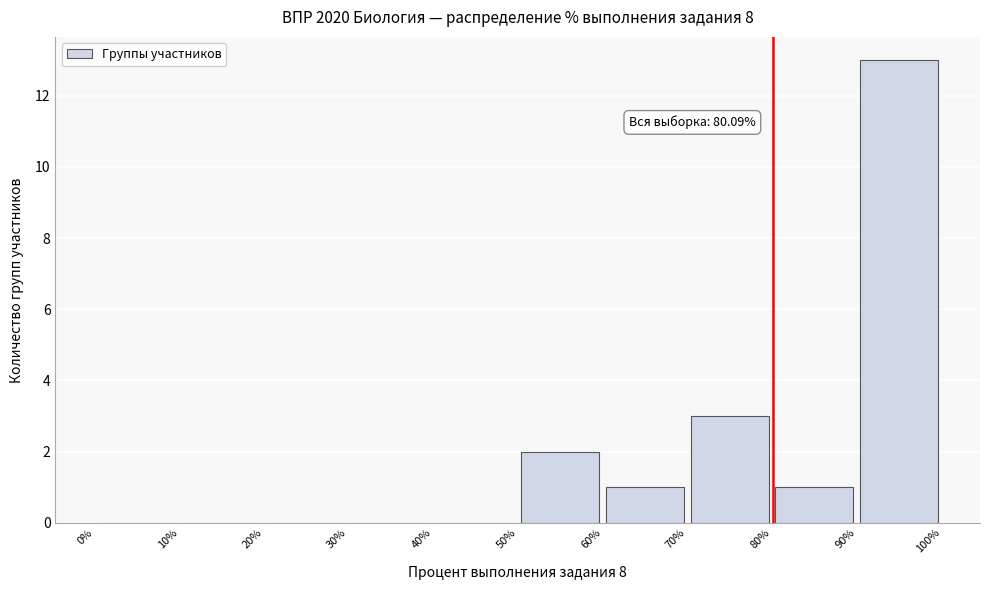

Which range on the x-axis has the tallest bar?

90% to 100%